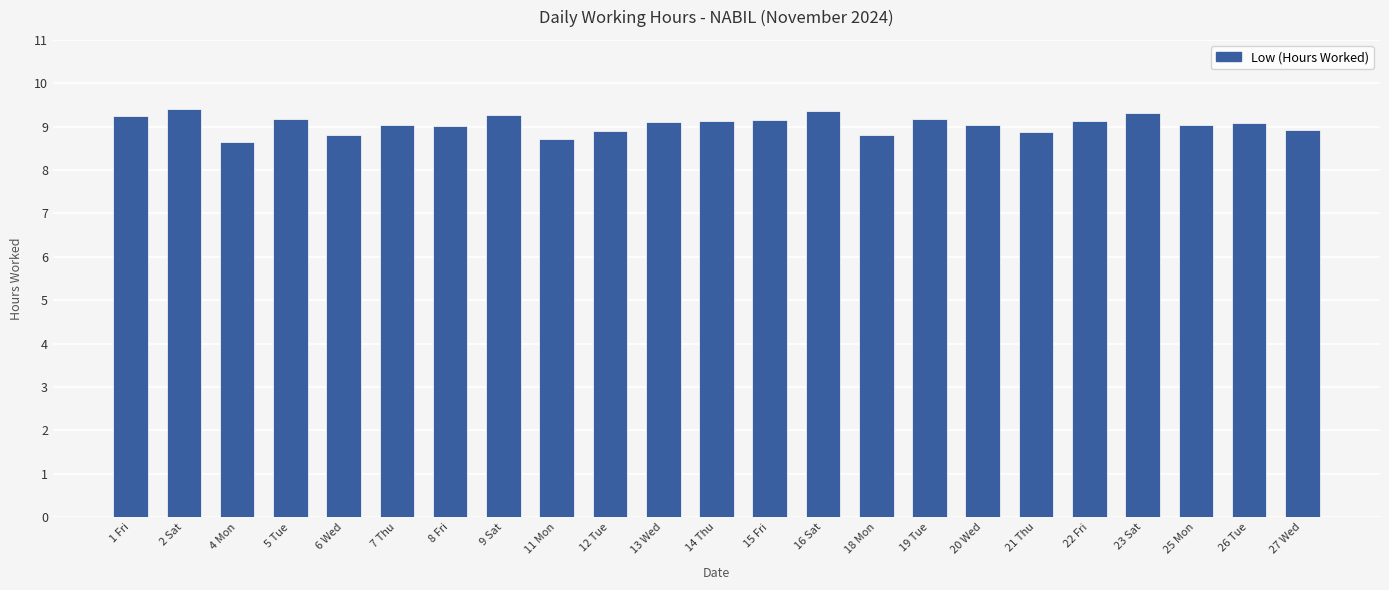

Approximately how many times larger is the value at 22 Fri compared to 1 Fri?

1.0